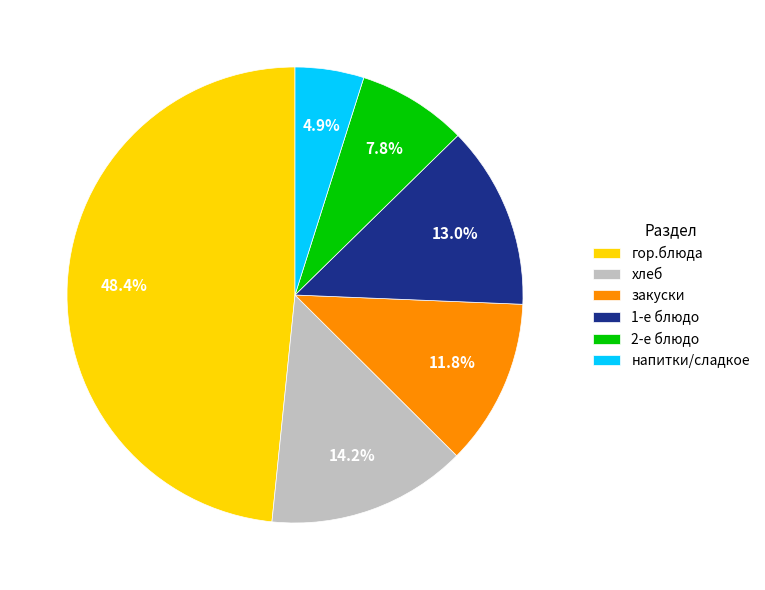

What percentage is NOT represented by 1-е блюдо?

87.0%